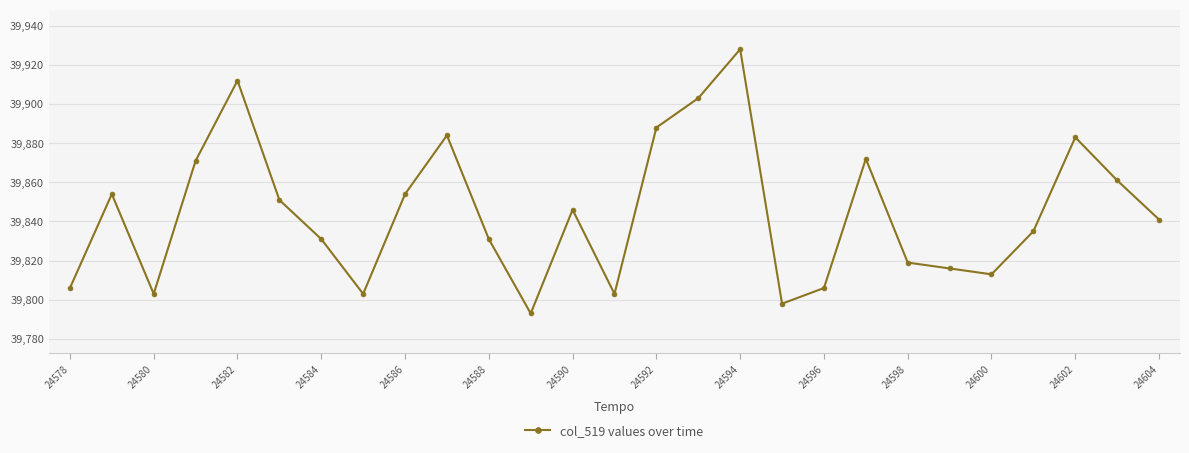

Reading left to right, extract all data points from this chart.

39806	39854	39803	39871	39912	39851	39831	39803	39854	39884	39831	39793	39846	39803	39888	39903	39928	39798	39806	39872	39819	39816	39813	39835	39883	39861	39841